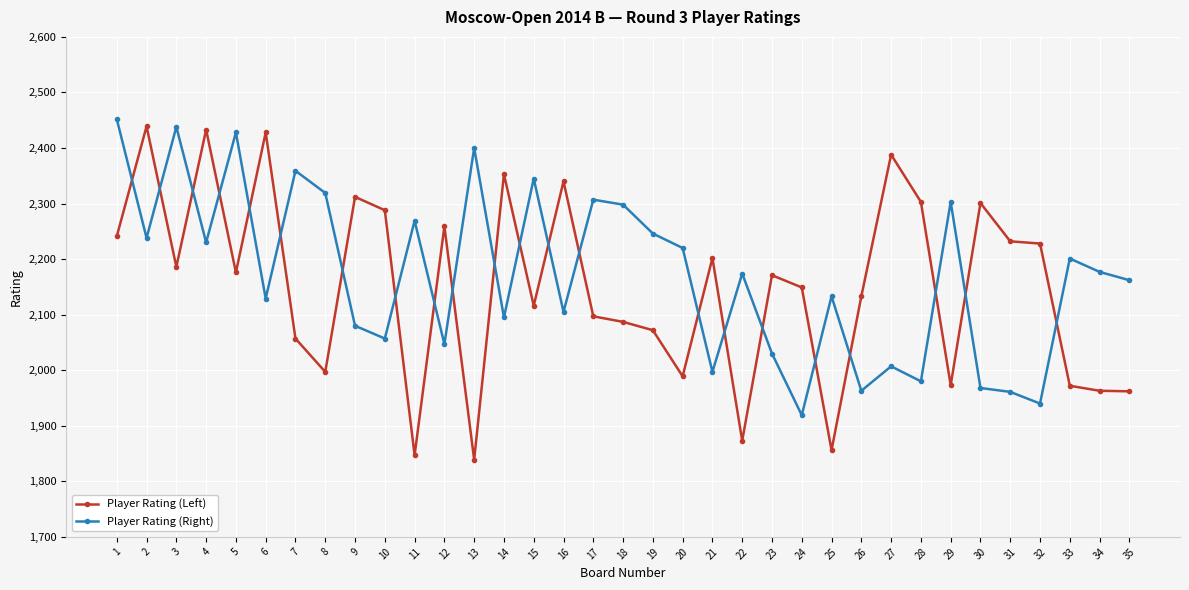

What is the average value of the Player Rating (Left) series?

2150